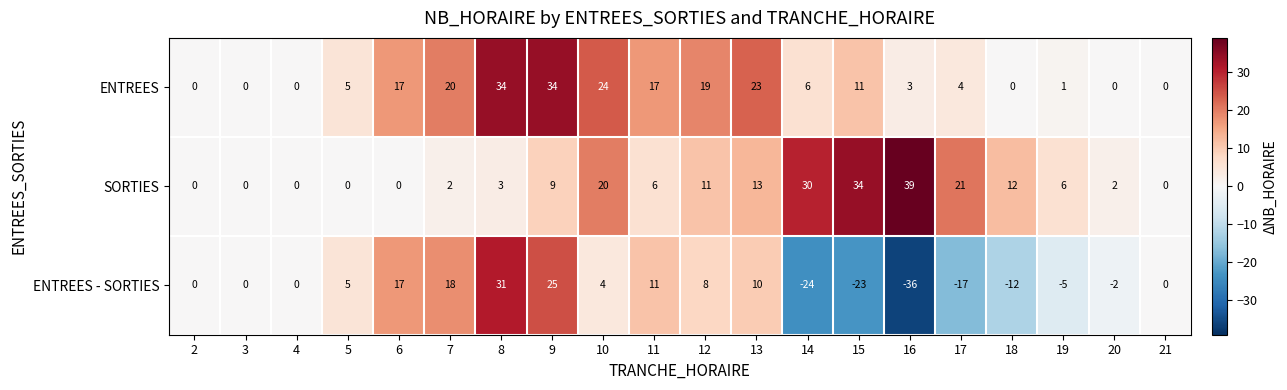

Which series has the largest total across all categories?

ENTREES